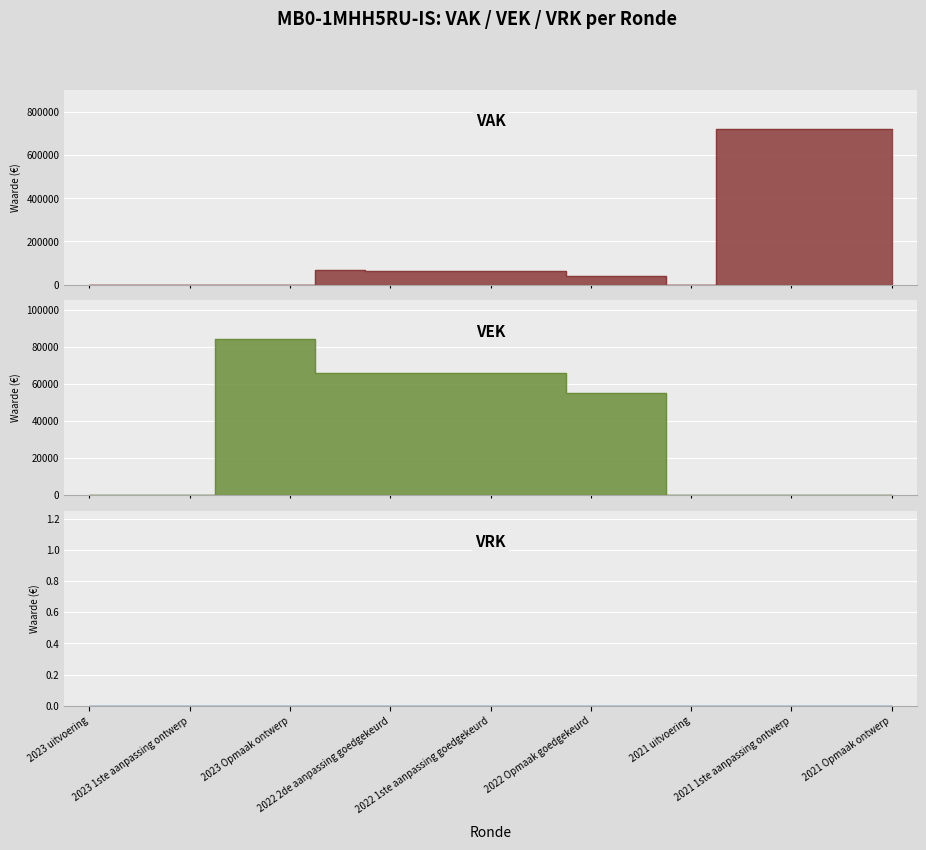

True or false: VEK and VAK cross at least once.

False